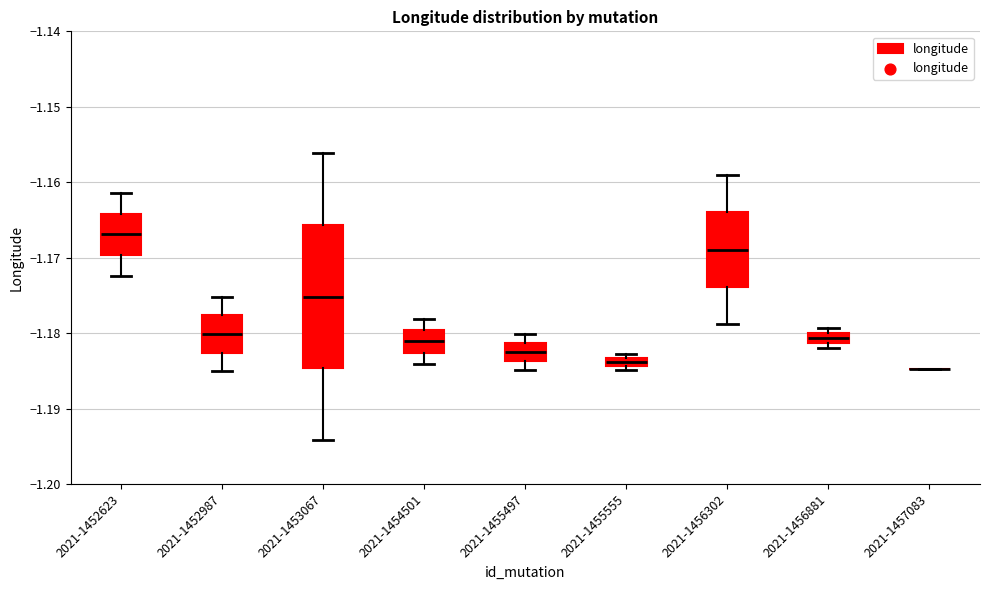

Which box is the tallest, from its lower edge to its upper edge?

2021-1453067